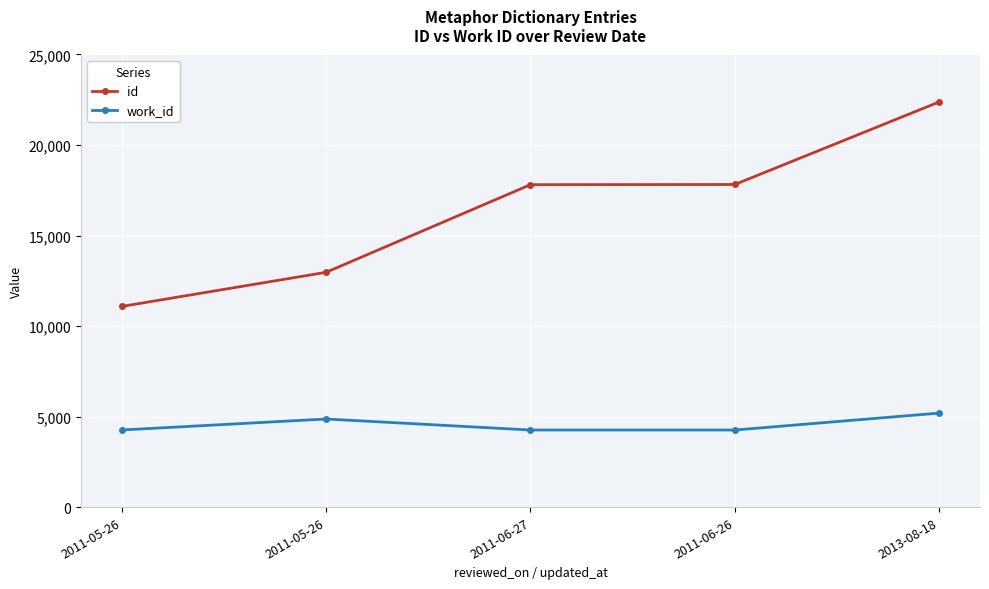

Which series changed the most between 2011-05-26 and 2011-06-27?

id